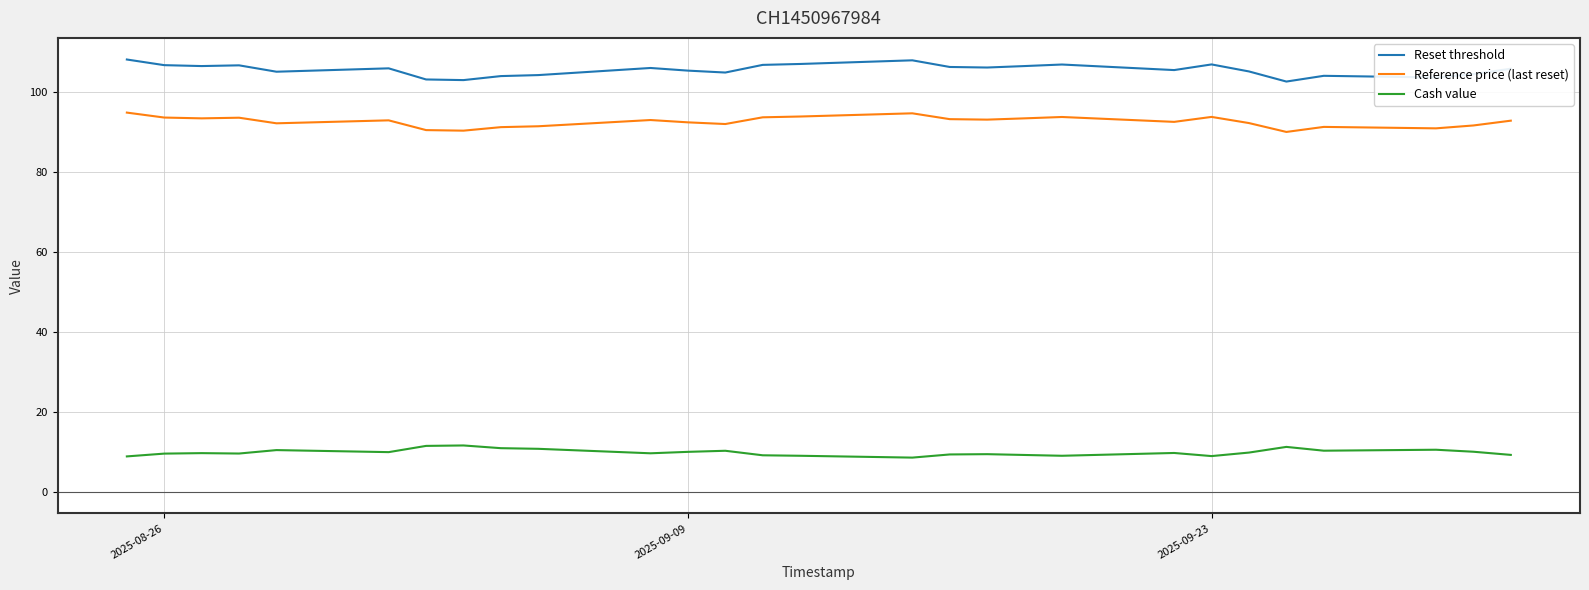

What is the lowest value of the Cash value series?

8.6